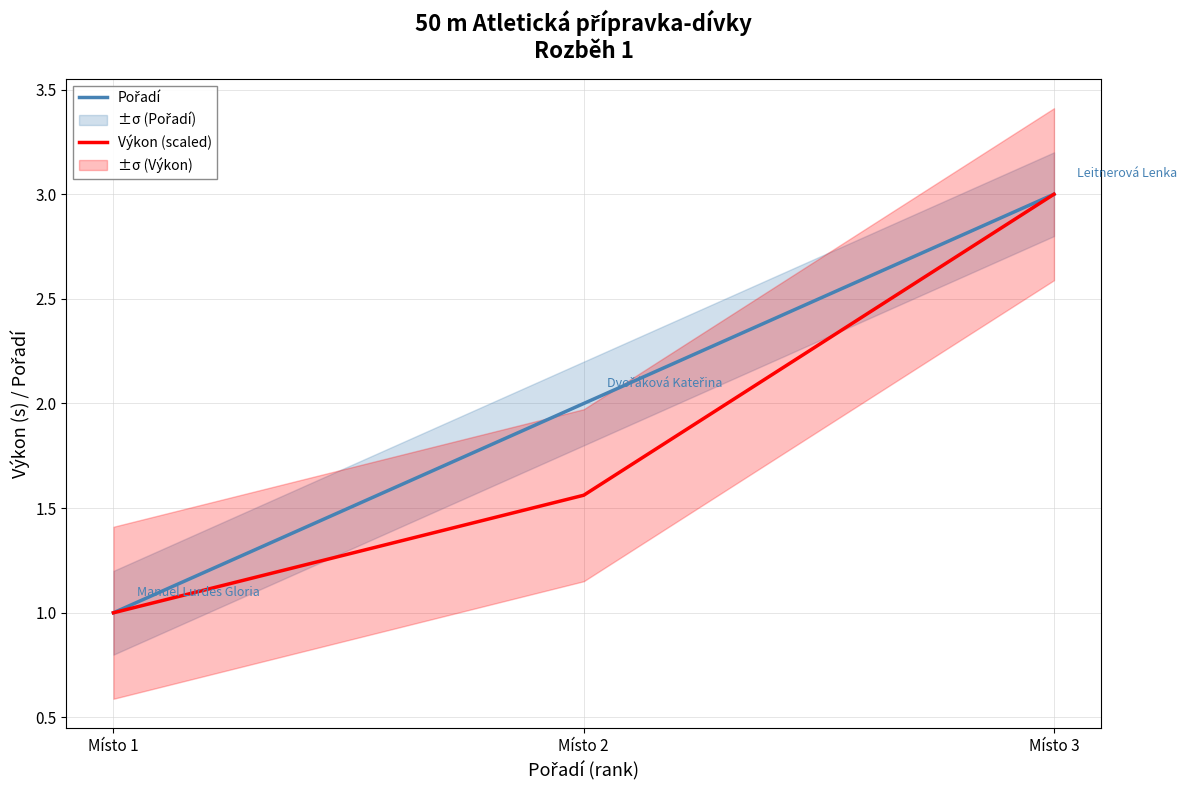

Reading right to left, list all the values displayed in this chart.

Pořadí: 3.0	2.0	1.0
Výkon (scaled): 3.0	1.6	1.0